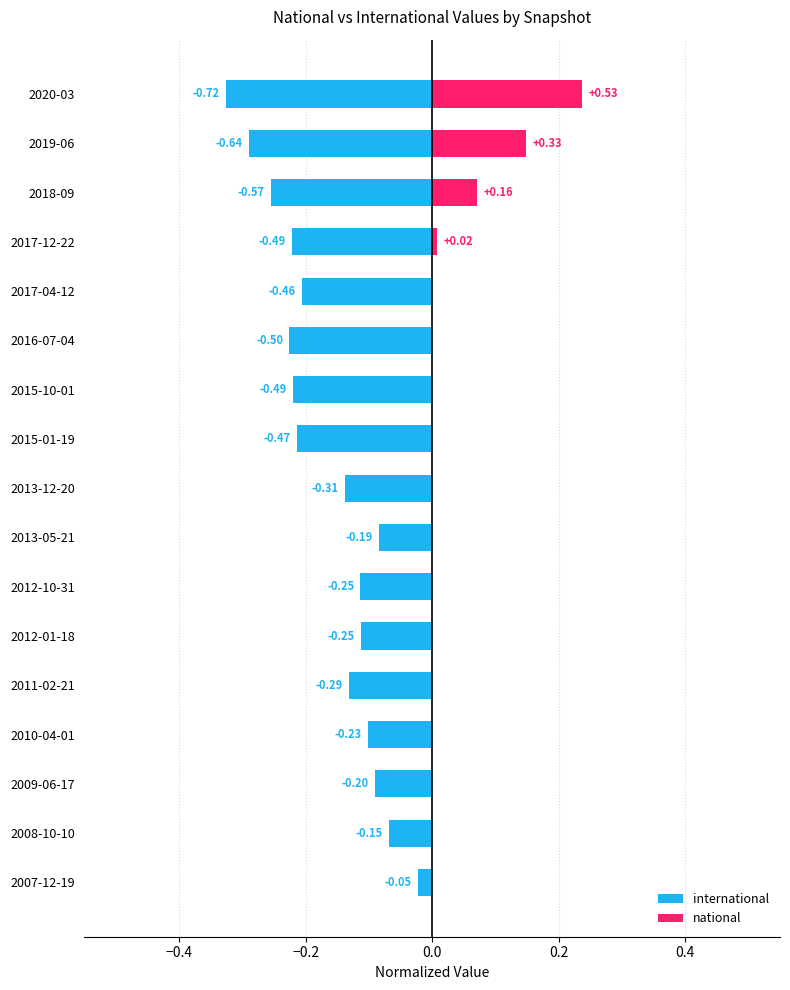

What is the difference between the highest and lowest values at 2018-09?

0.3